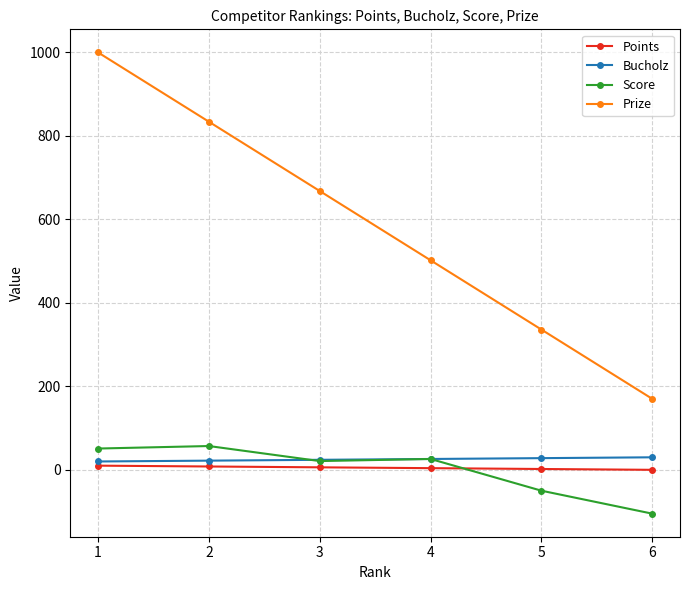

How many series are shown in this chart?

4